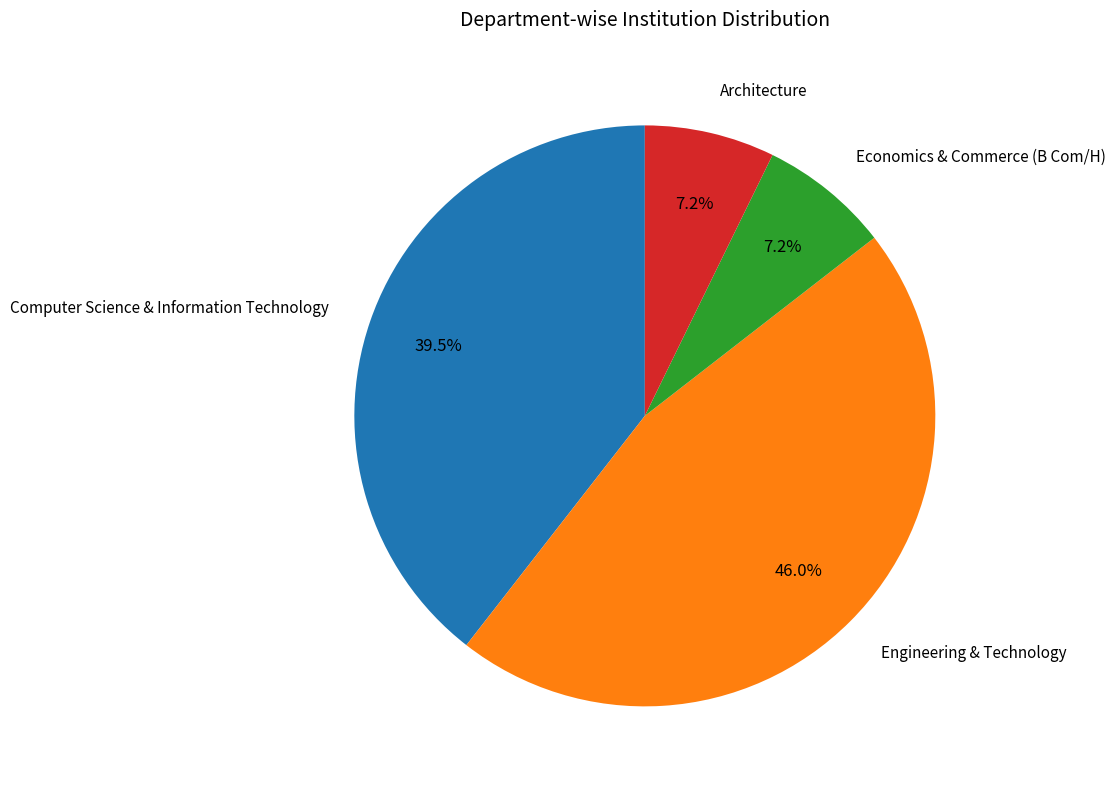

Do Economics & Commerce (B Com/H) and Computer Science & Information Technology together represent more than half of the pie?

No